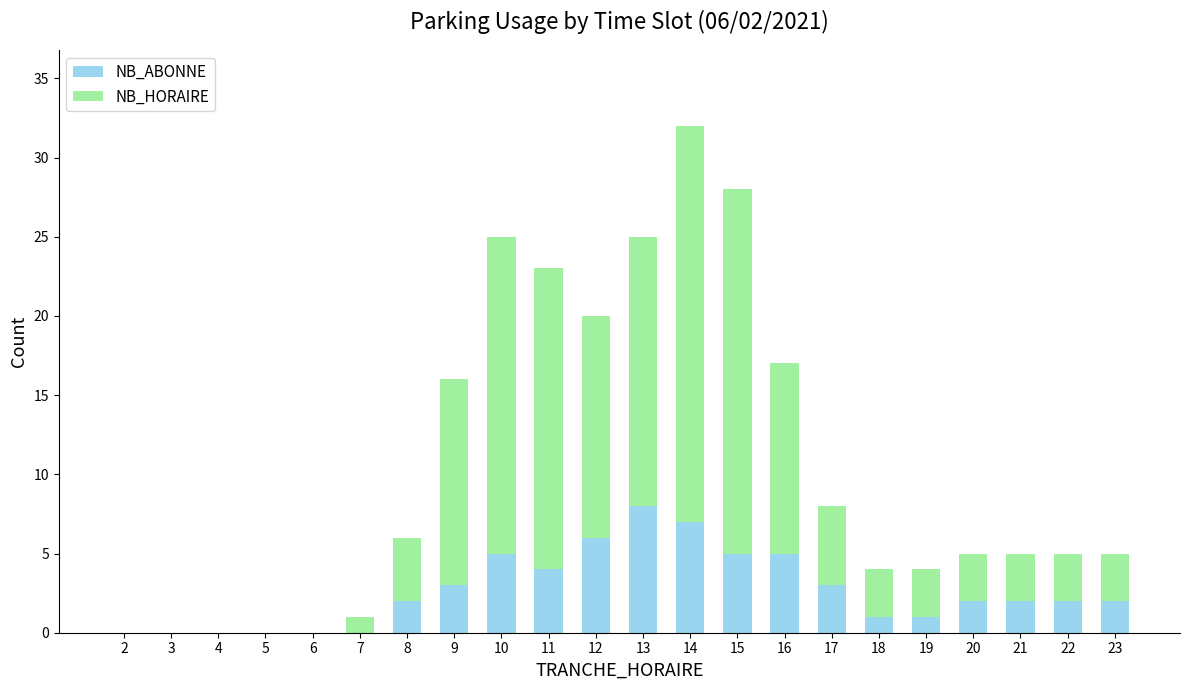

At which category is the sum across all series the highest?

14